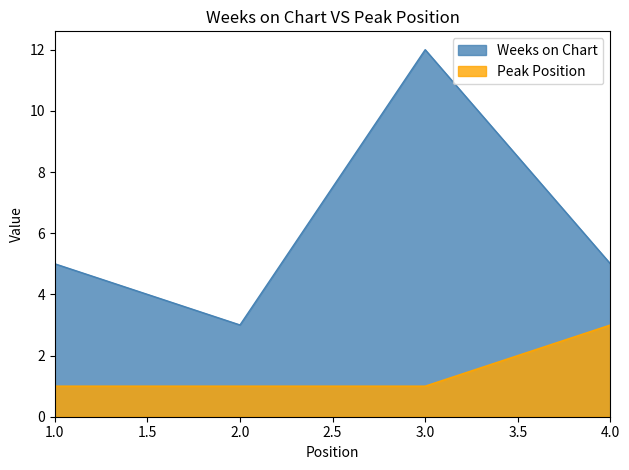

What are all the series names shown in the legend?

Weeks on Chart, Peak Position